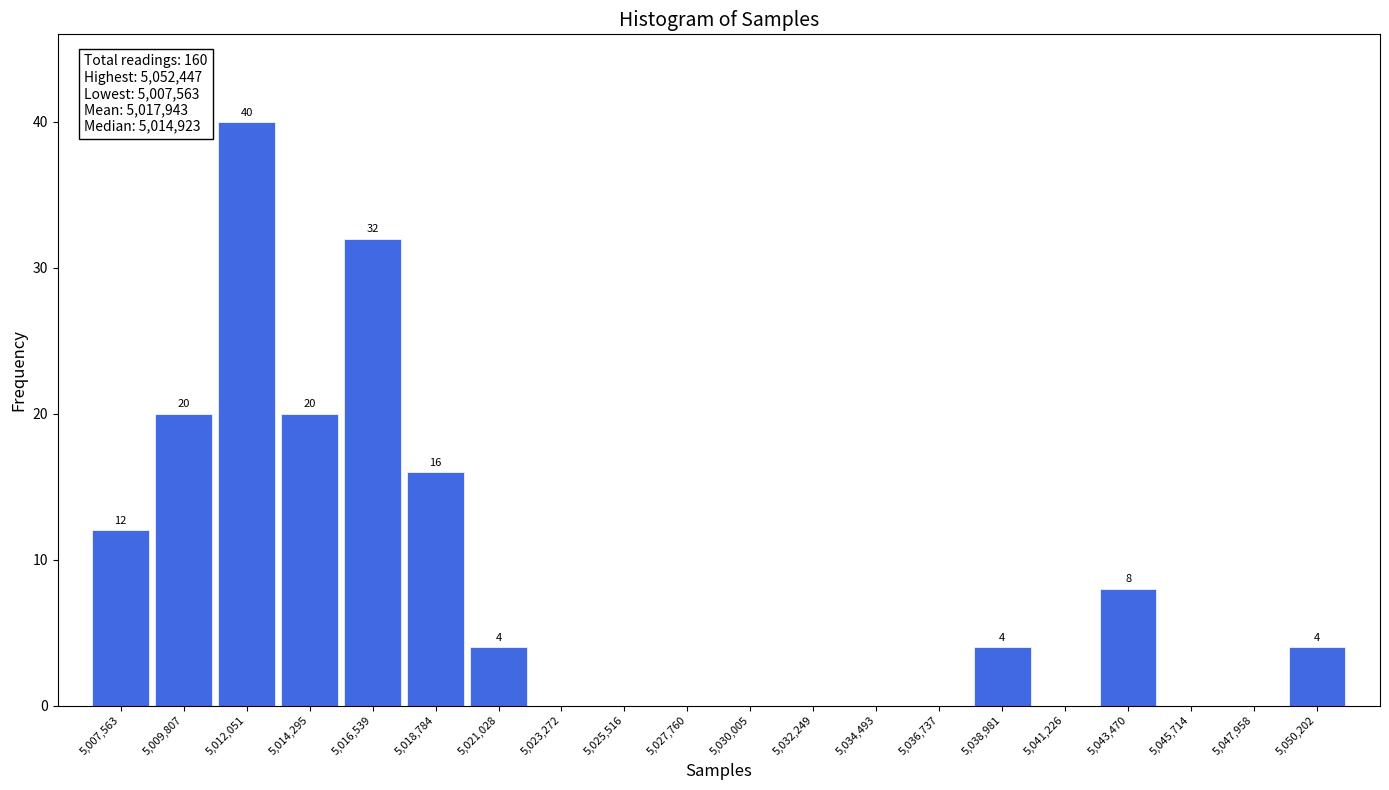

Reading right to left, list all the values displayed in this chart.

5,050,202=4	5,047,958=0	5,045,714=0	5,043,470=8	5,041,226=0	5,038,981=4	5,036,737=0	5,034,493=0	5,032,249=0	5,030,005=0	5,027,760=0	5,025,516=0	5,023,272=0	5,021,028=4	5,018,784=16	5,016,539=32	5,014,295=20	5,012,051=40	5,009,807=20	5,007,563=12